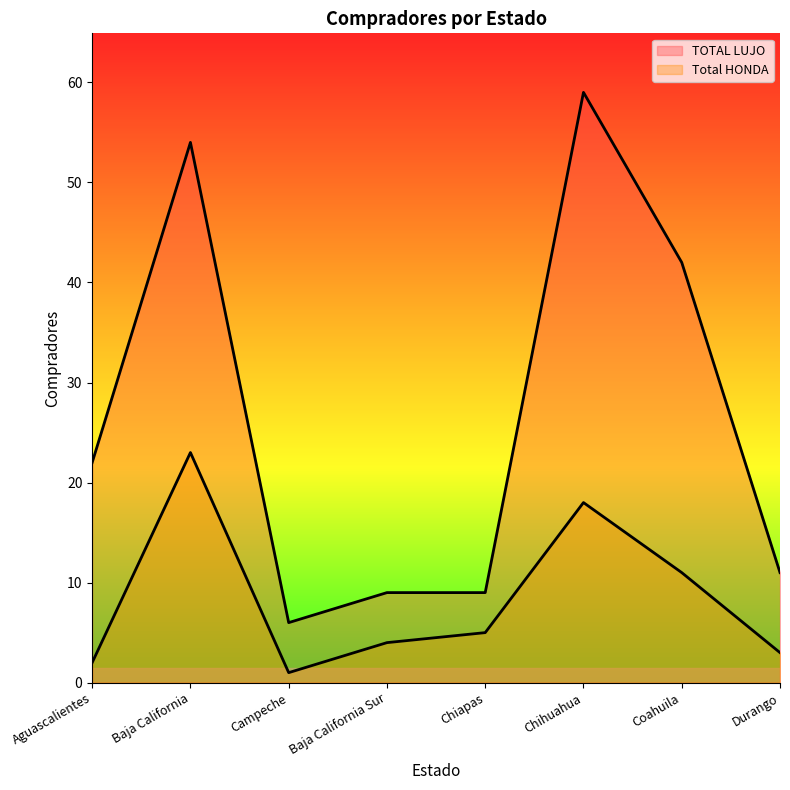

Reading left to right, list all the values displayed in this chart.

TOTAL LUJO: 22	54	6	9	9	59	42	11
Total HONDA: 2	23	1	4	5	18	11	3